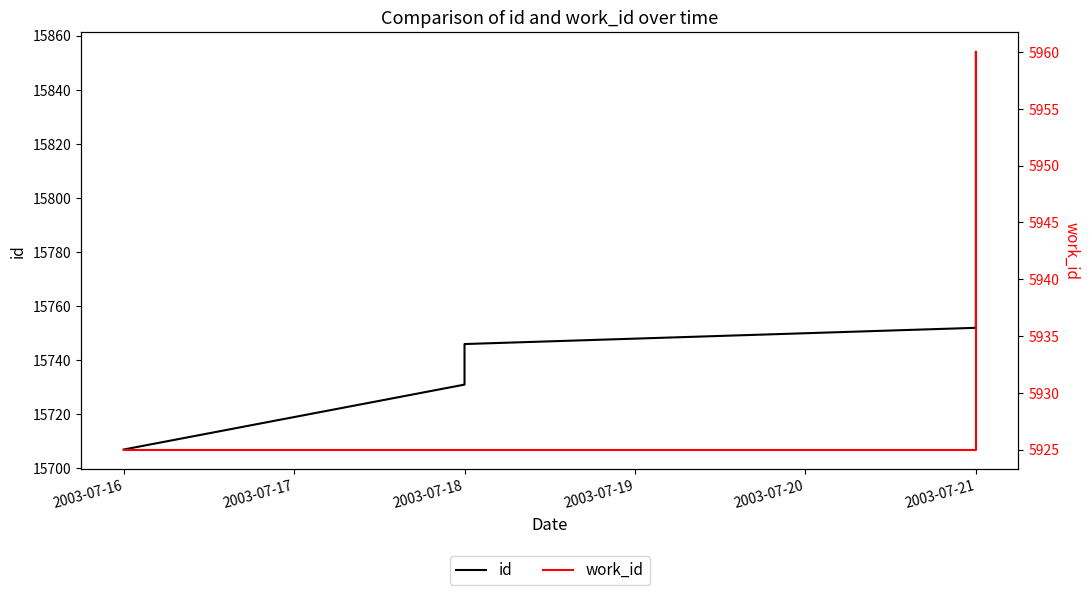

True or false: id has more than 2 points higher than both neighbors.

False